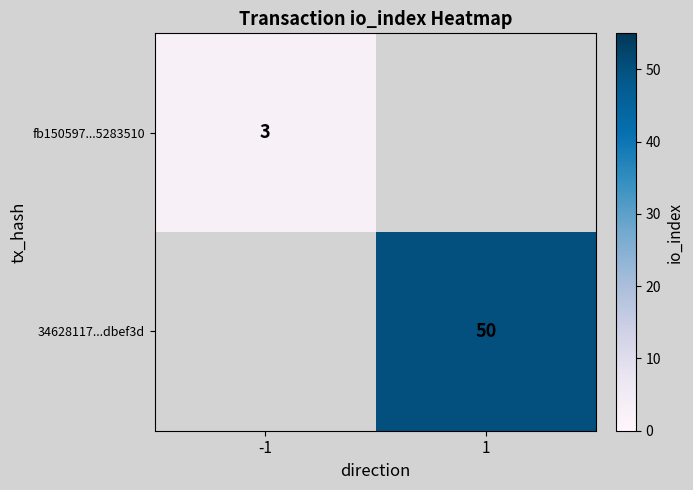

True or false: fb150597...5283510 has a value of 3 at -1.

True